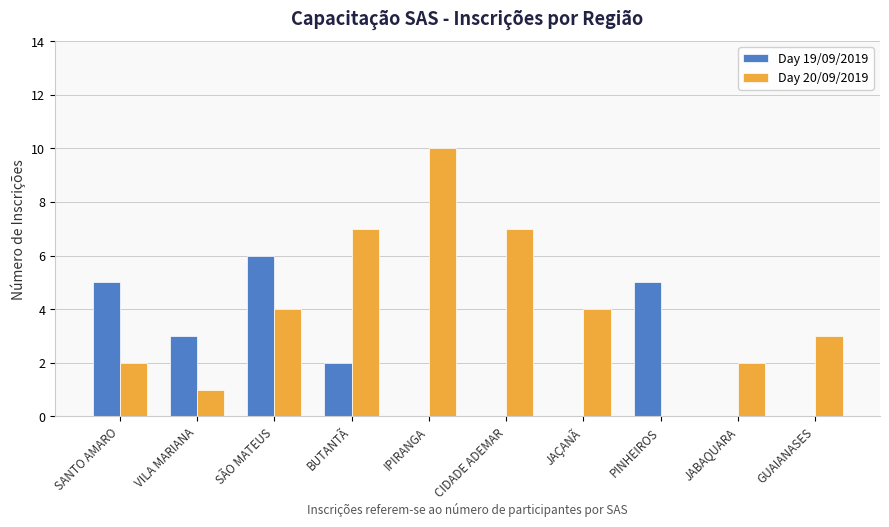

Between SANTO AMARO and GUAIANASES, which series saw the biggest shift?

Day 19/09/2019